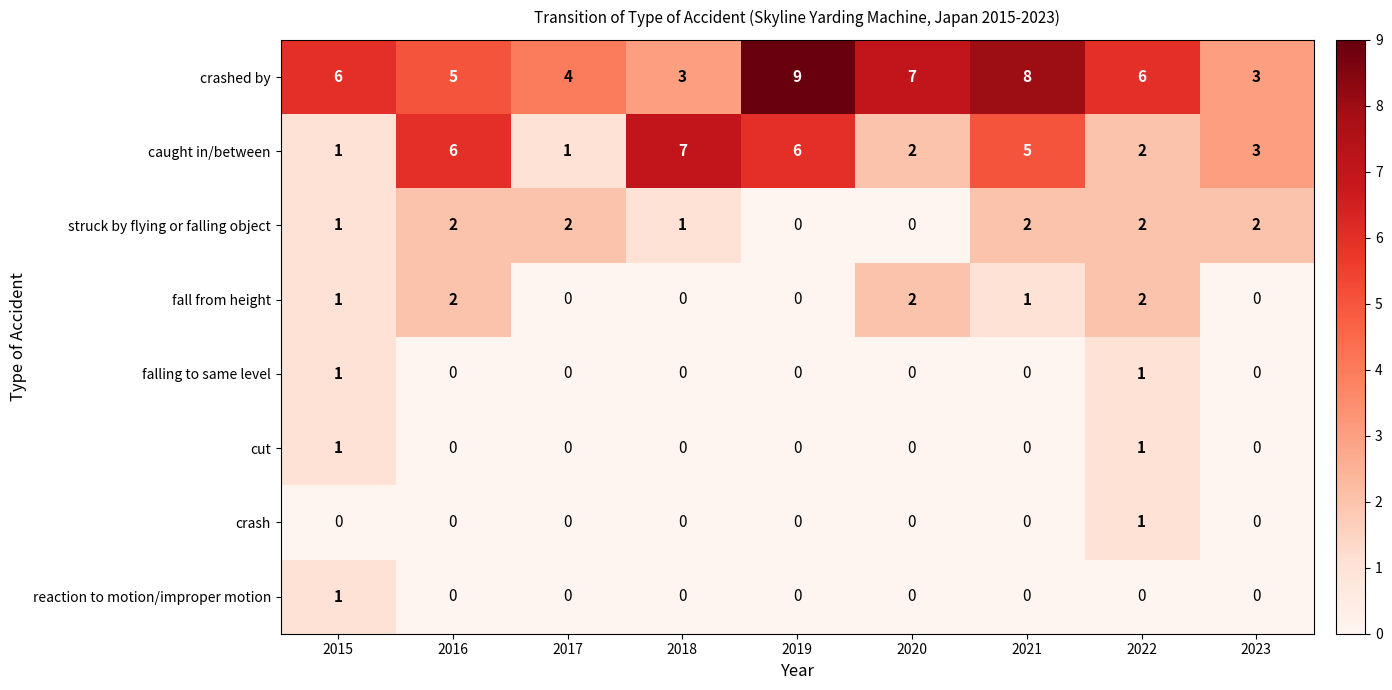

Which series has the largest total across all categories?

crashed by